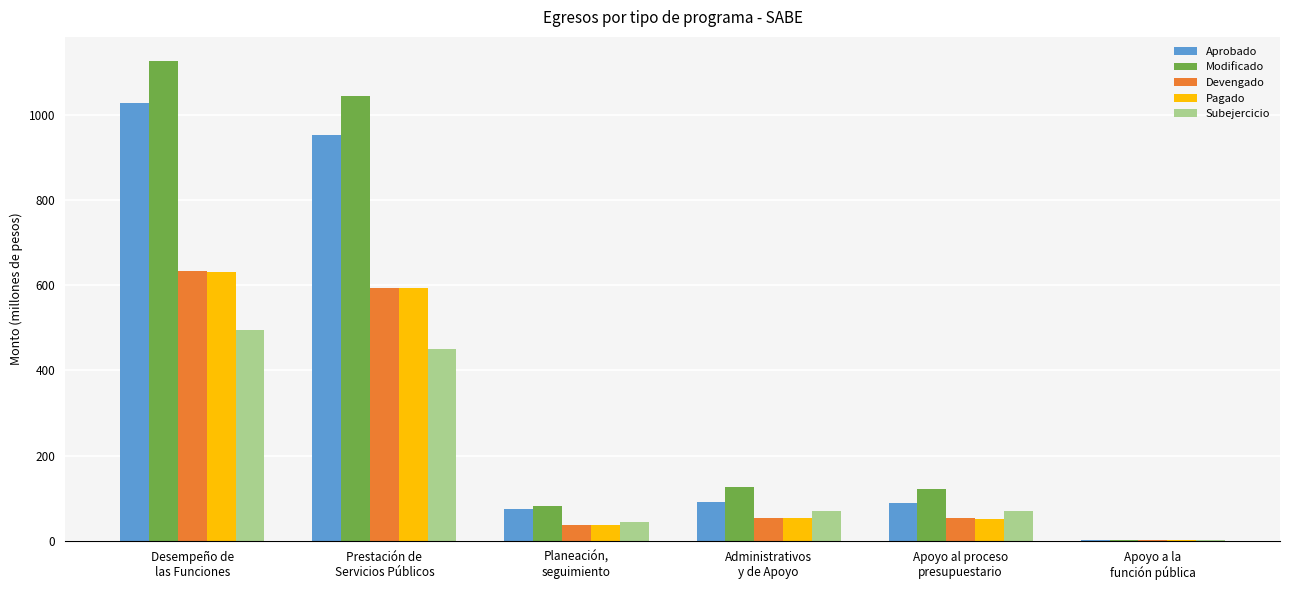

What is the sum of all Subejercicio values?

1130.2